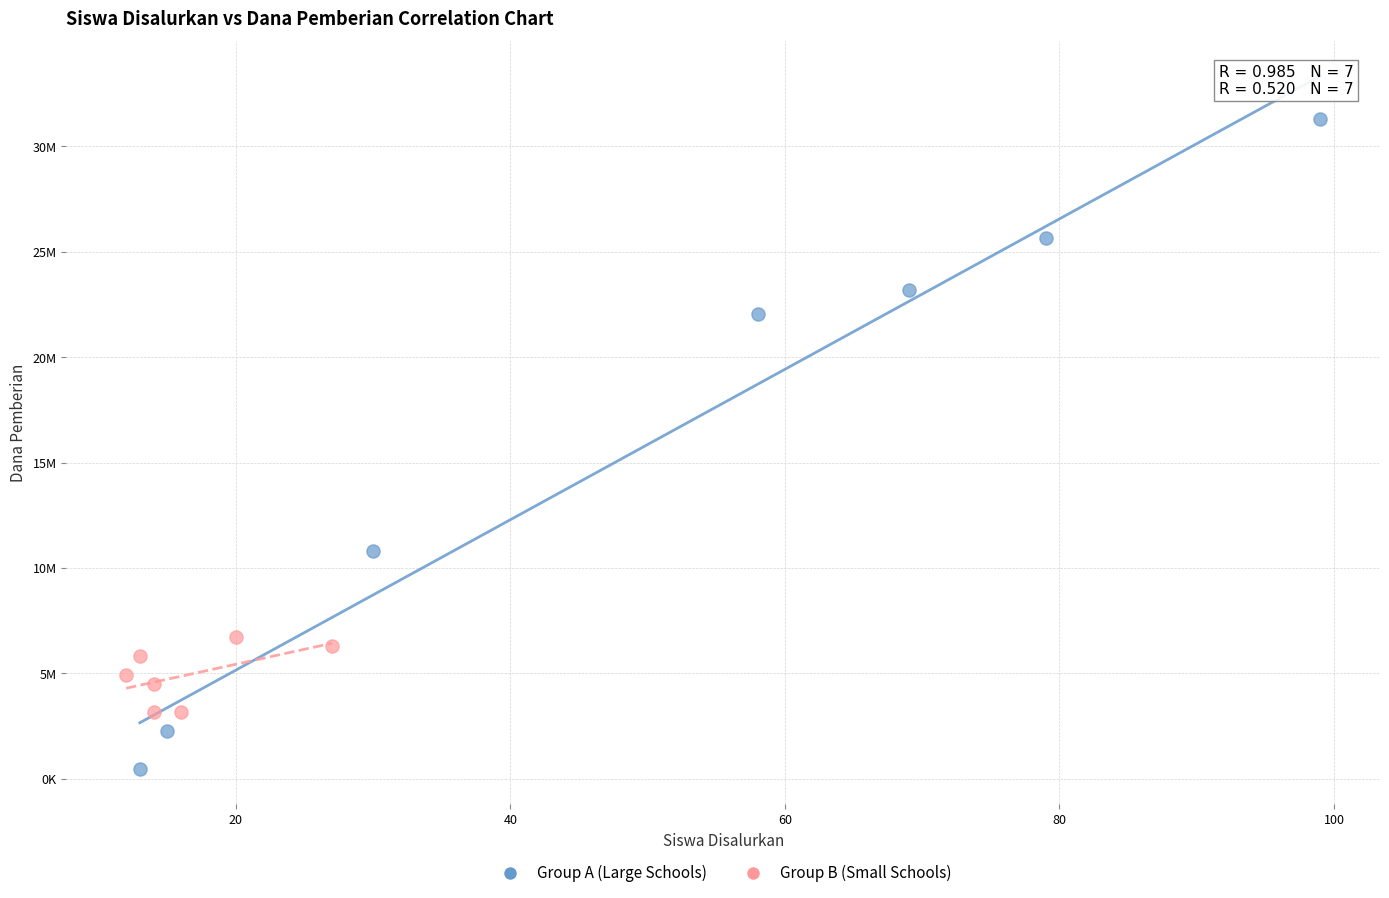

Which series has the largest Y range (max minus min)?

Group A (Large Schools)